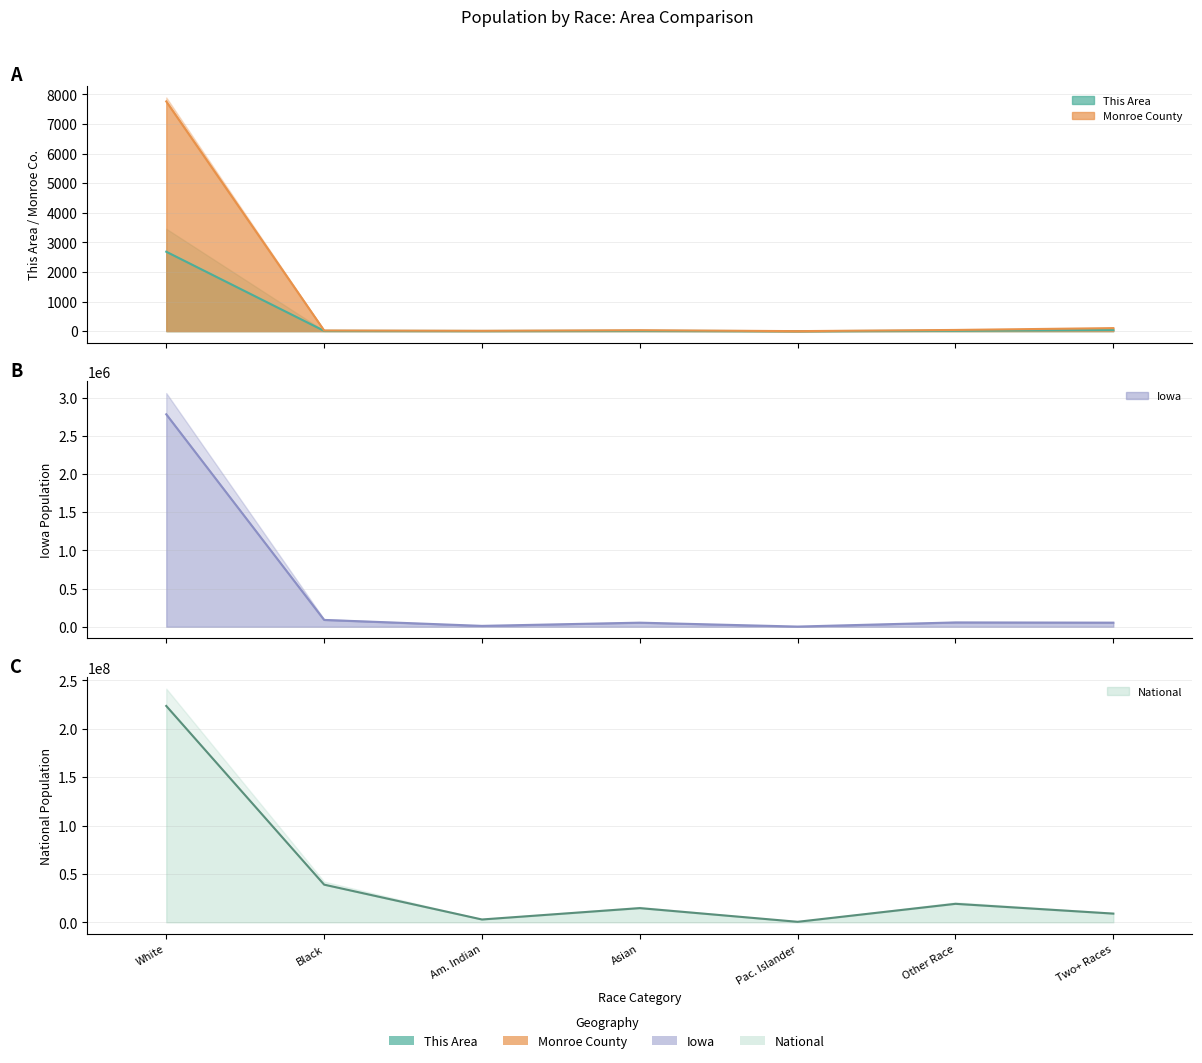

Rank the categories by Iowa value from highest to lowest.

White, Black, Other Race, Two+ Races, Asian, Am. Indian, Pac. Islander